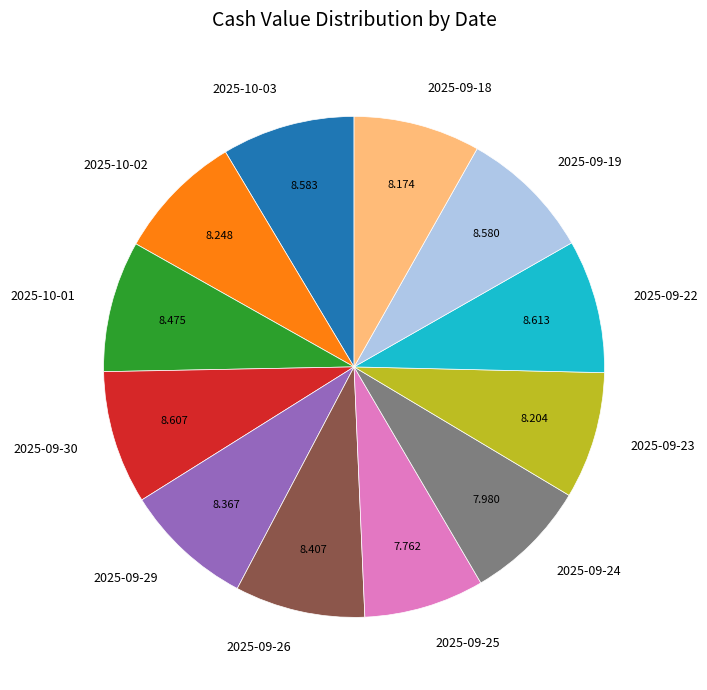

Combined, do 2025-10-02 and 2025-10-03 account for over 50%?

No